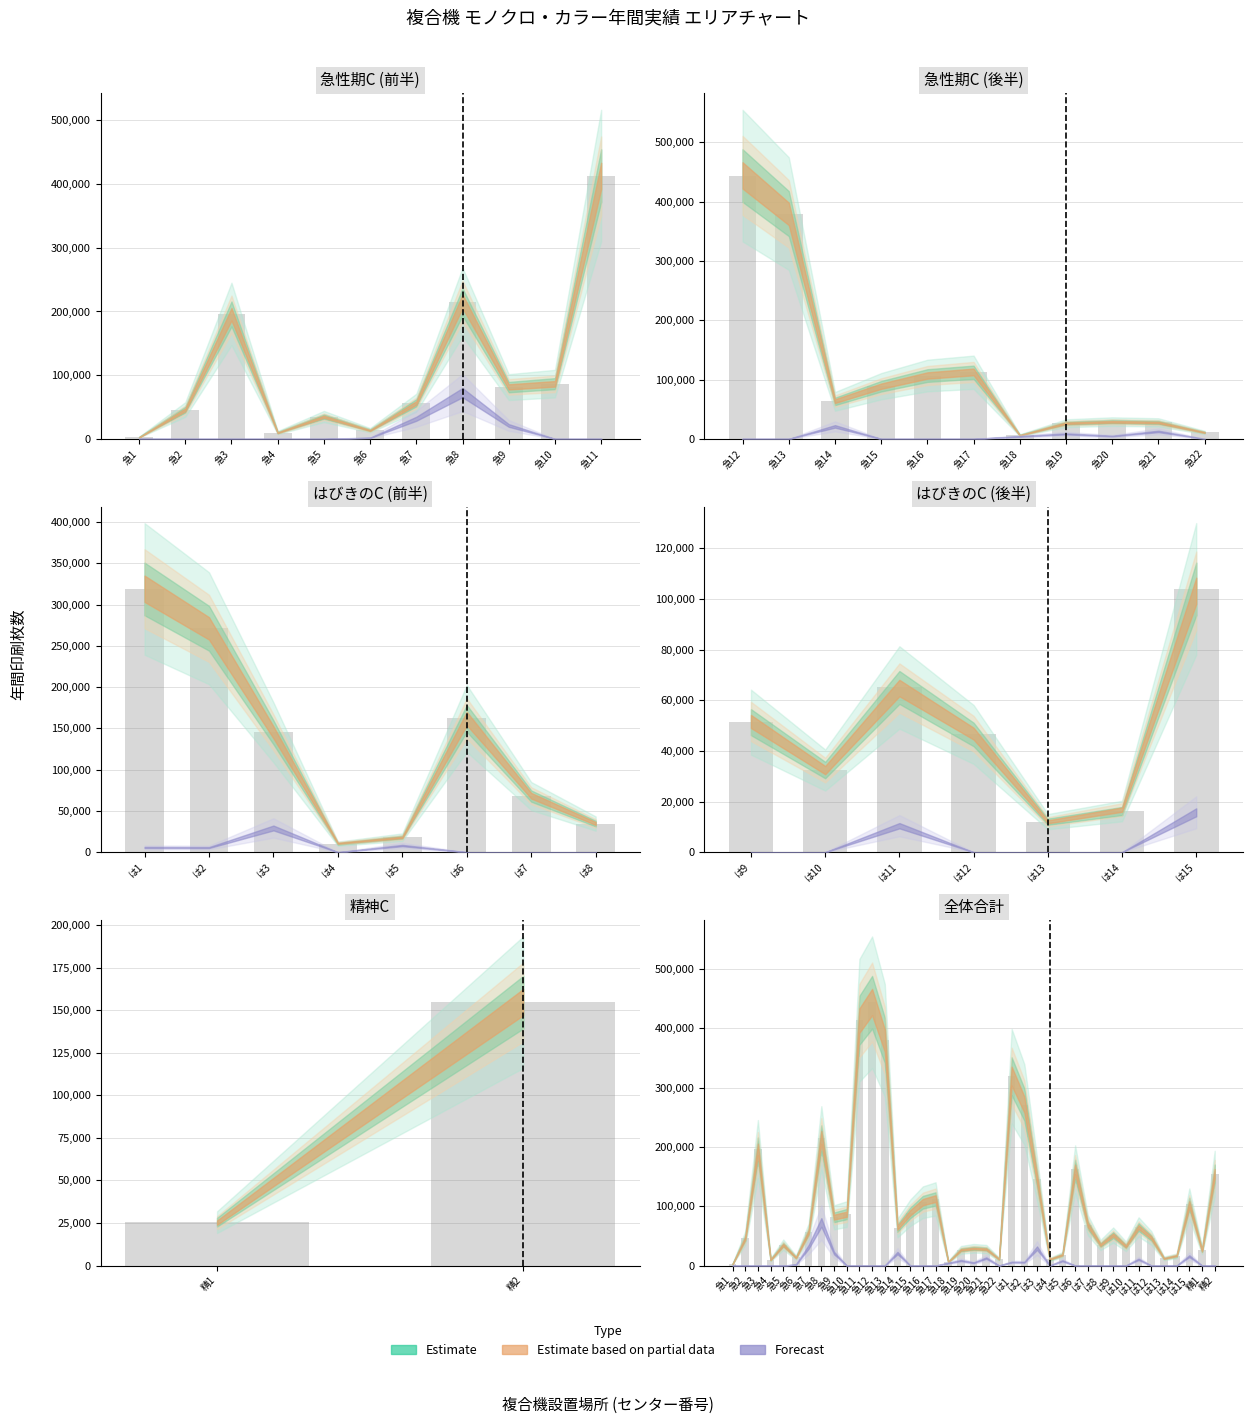

What is the label of the 21st bar from the left?

急21